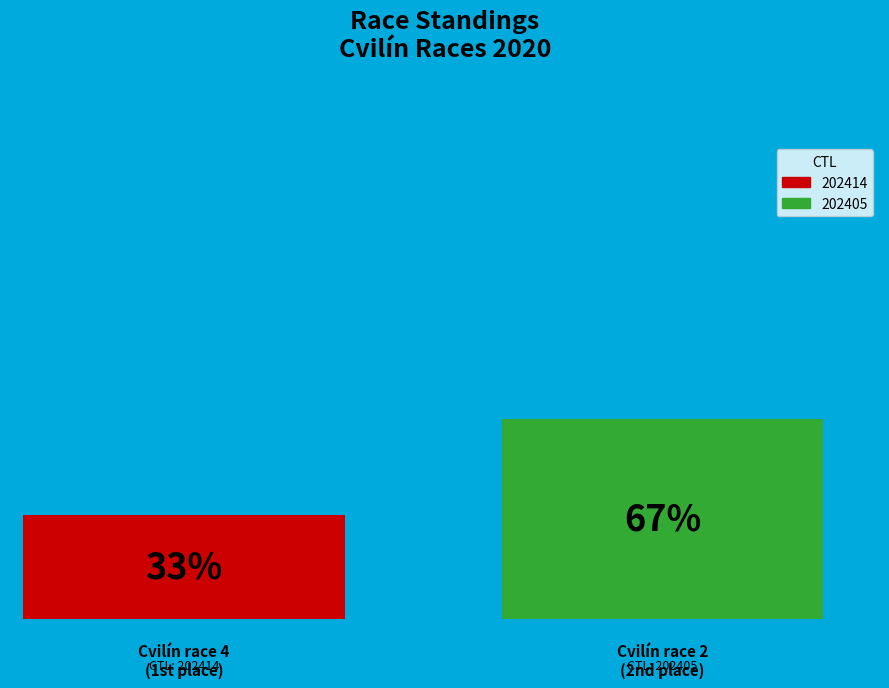

Between 202405 and 202414, which is larger?

202405